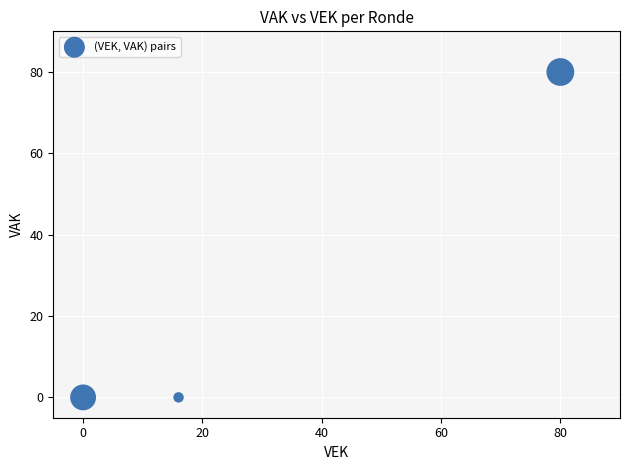

What is the average Y value?

27